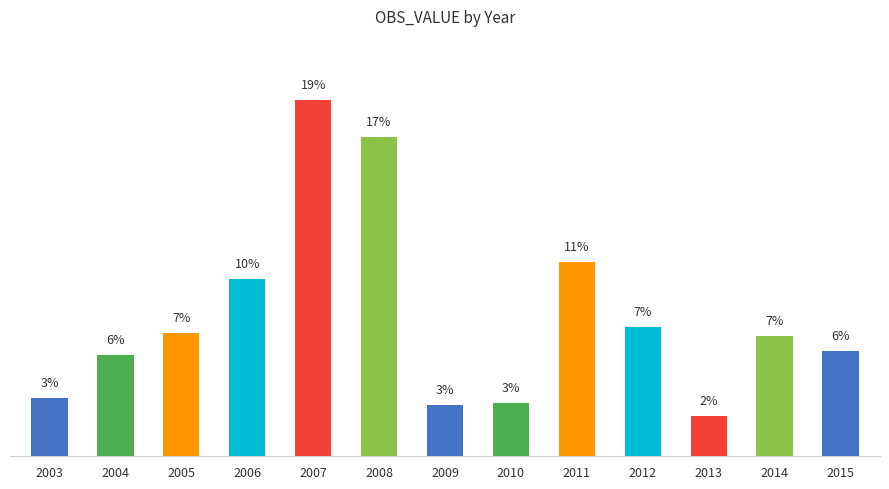

What is the minimum value shown in the chart?

2.2